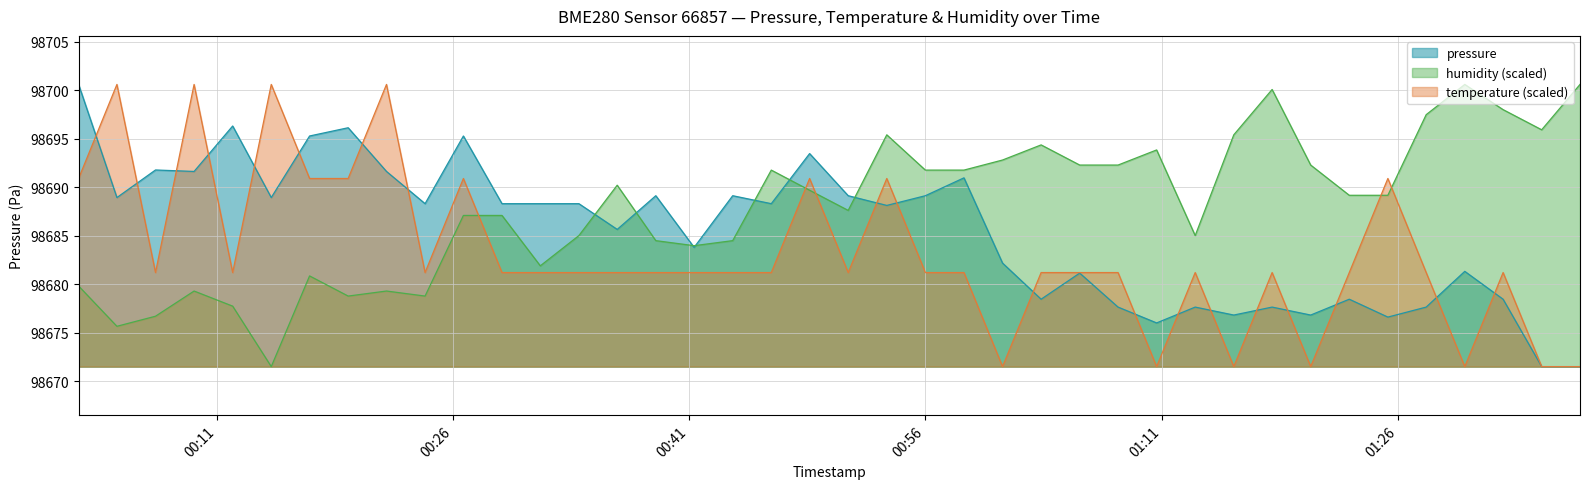

What is the smallest value displayed?

98671.5